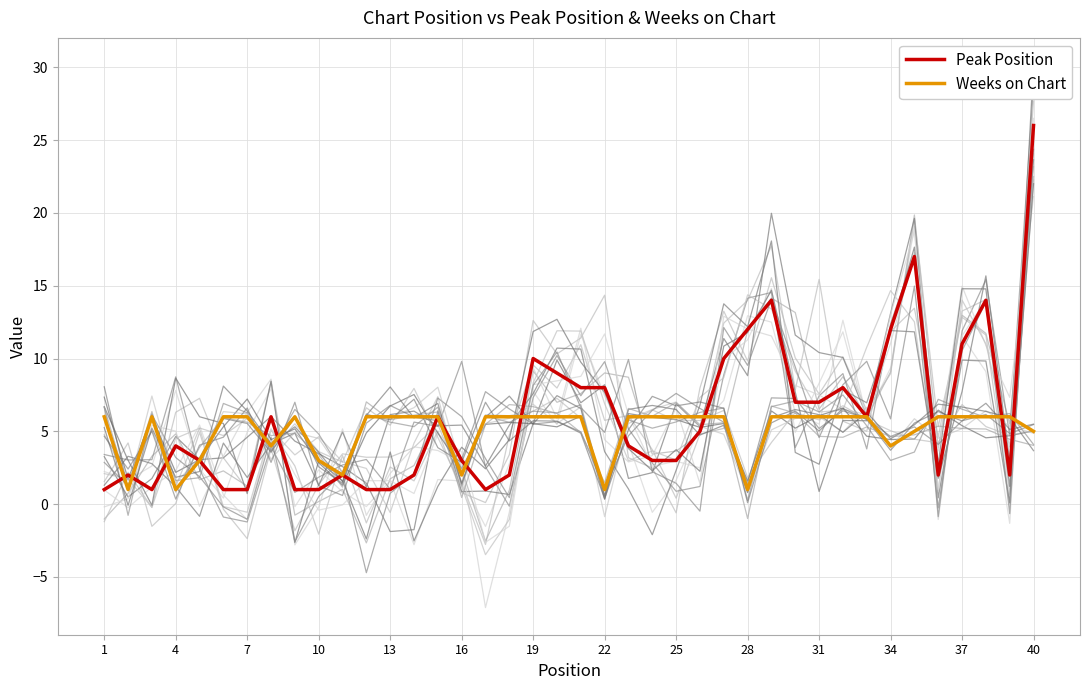

What are all the series names shown in the legend?

Peak Position, Weeks on Chart